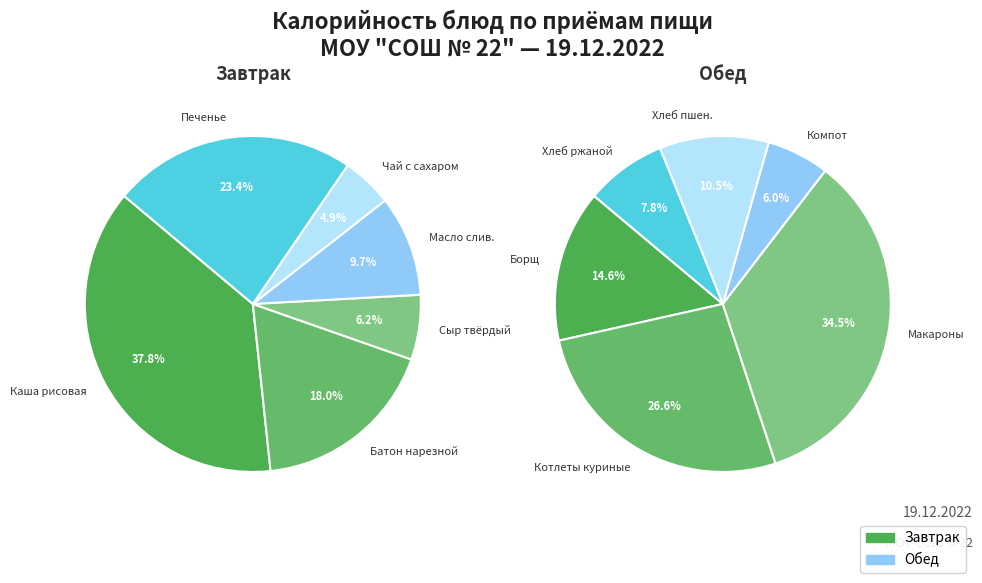

Which has a higher value, Сыр твердый порциями or Макаронные изделия отварные?

Макаронные изделия отварные